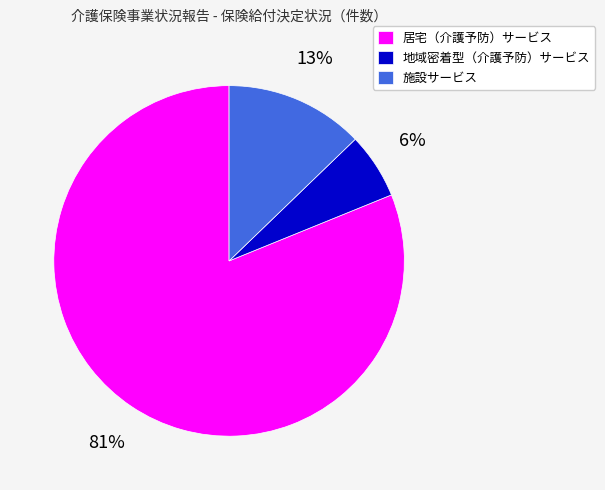

How many segments does this pie chart have?

3